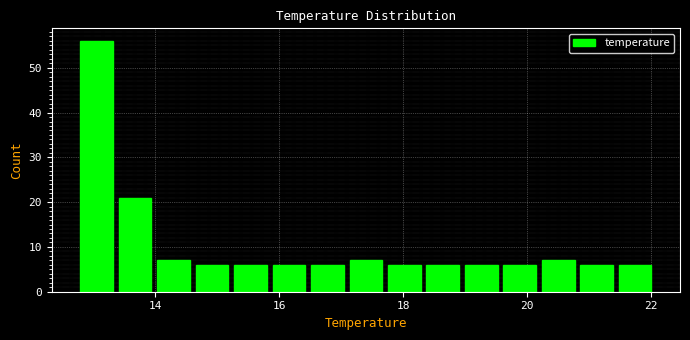

Read against the x-axis, roughly where is the centre of the tallest bar?

13.0